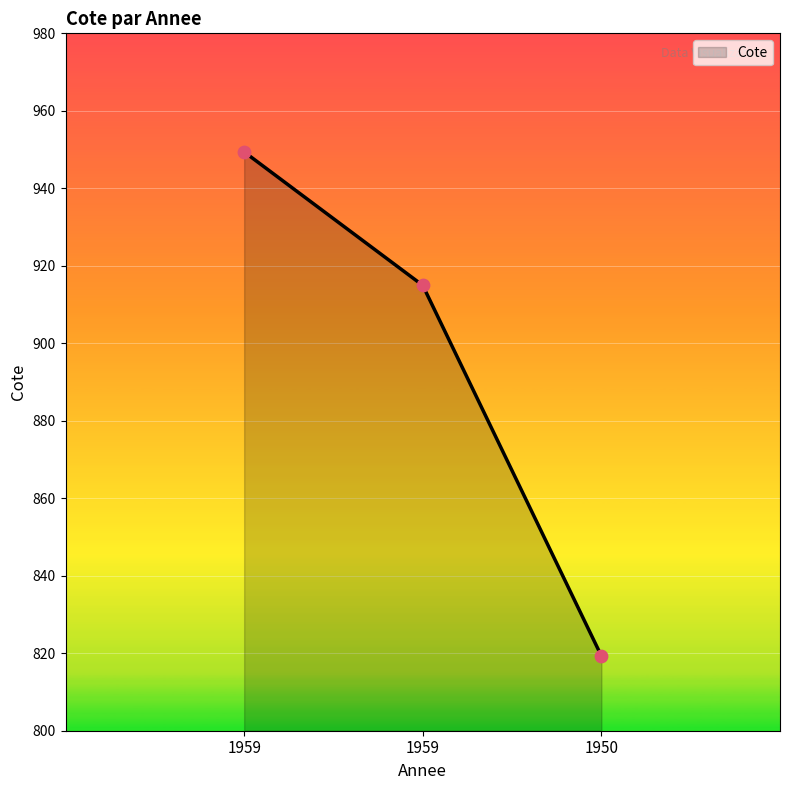

What is the ratio of the value at 1959 to the value at 1959?

1.0